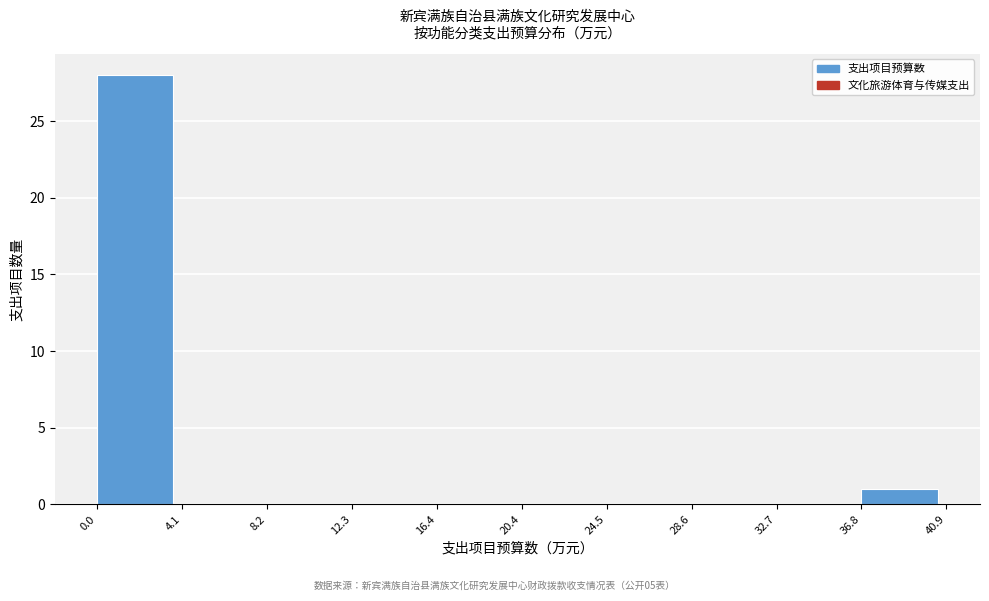

What is the height of the bar covering 0.0 to 4.1 on the x-axis? The values are not printed on the chart, so give them approximately, as read against the axis.

28